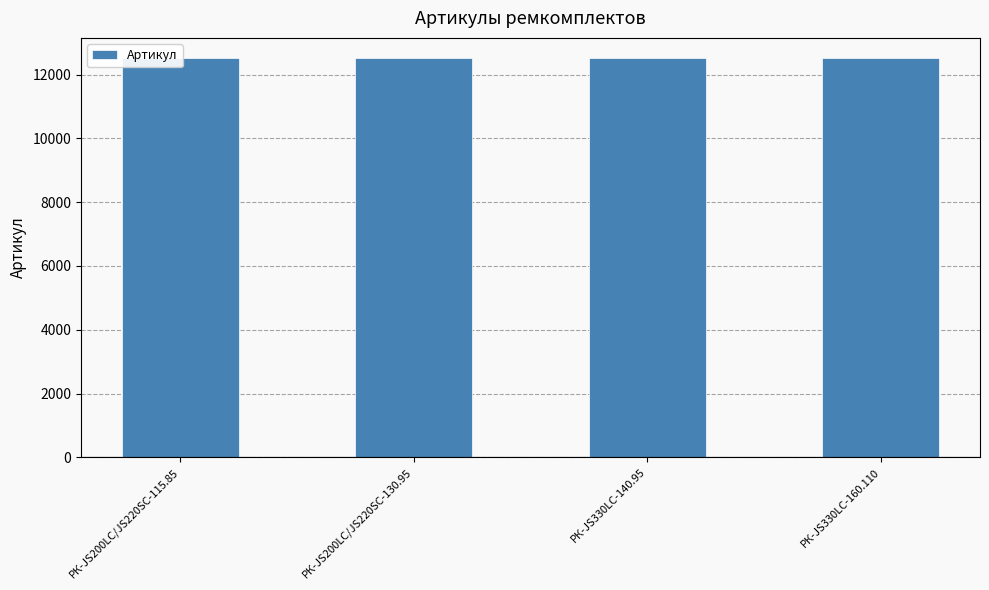

Does the chart contain stacked bars?

No